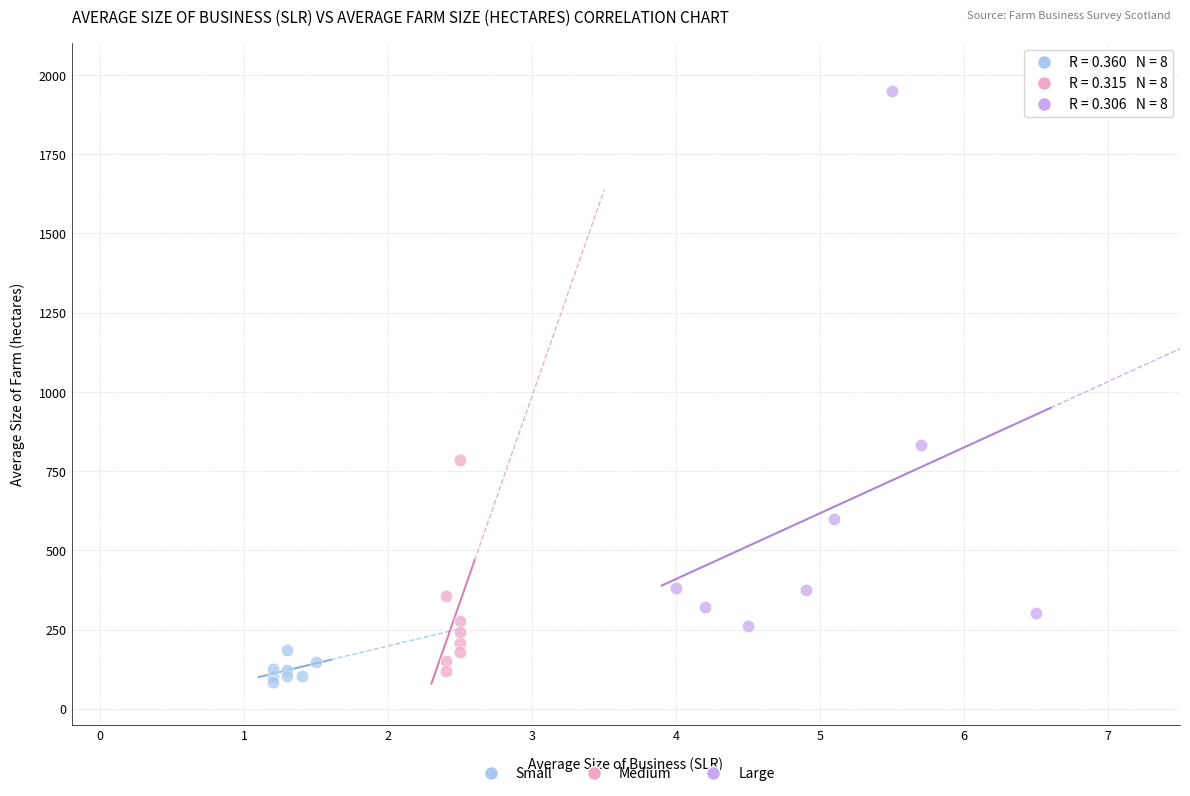

What are all the series names shown in the legend?

Small, Medium, Large